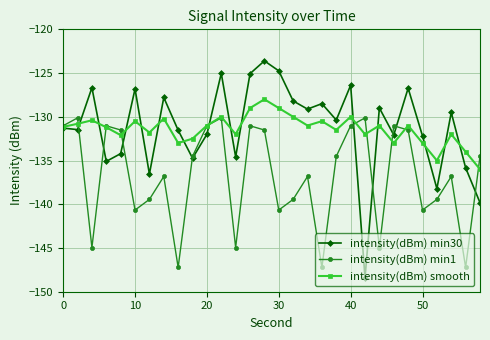

What is the sum of all intensity(dBm) min1 values?

-4101.9